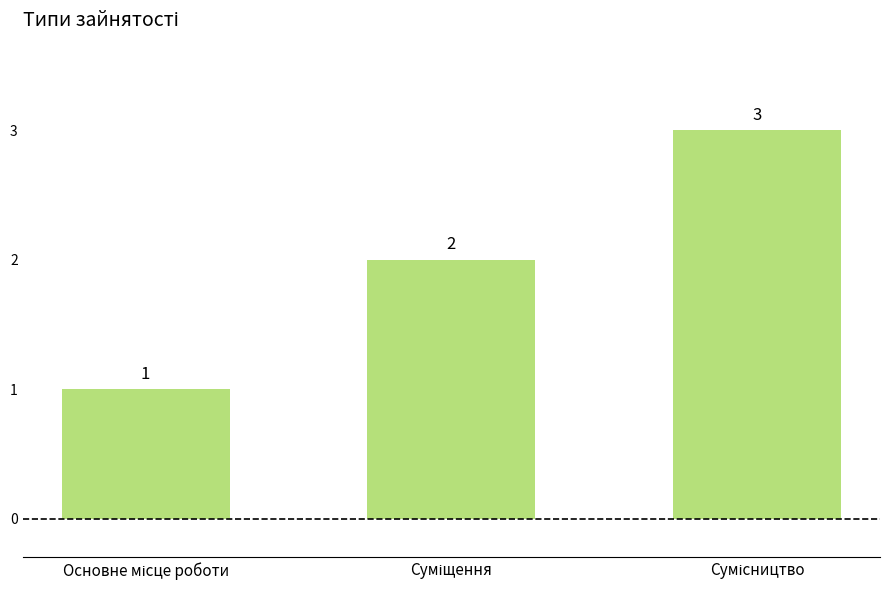

How many data points does each series have?

3